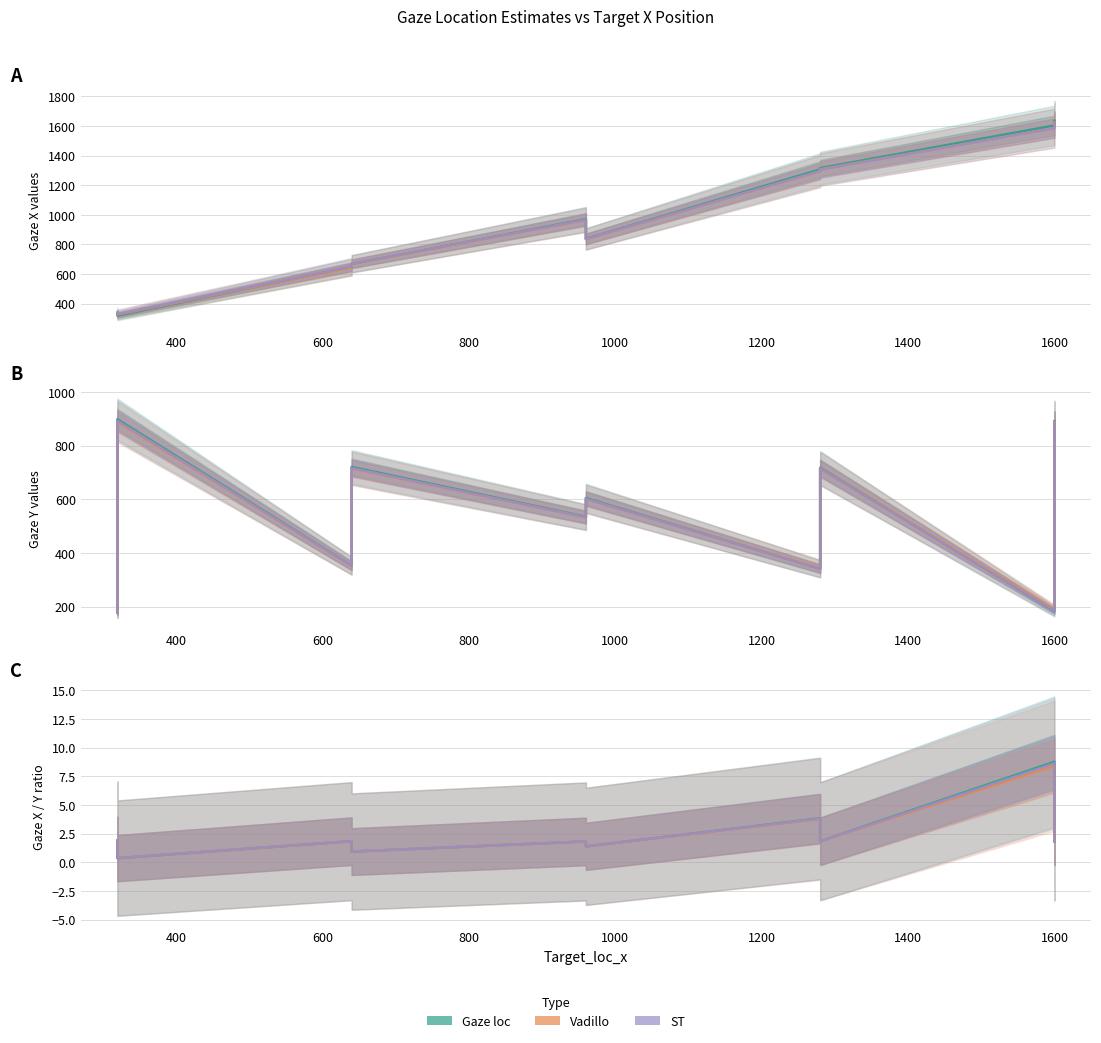

Rank the series by their maximum value, from lowest to highest.

Gaze_vadillo_y, Gaze_ST_y, Gaze_loc_y, Gaze_ST_x, Gaze_vadillo_x, Gaze_loc_x